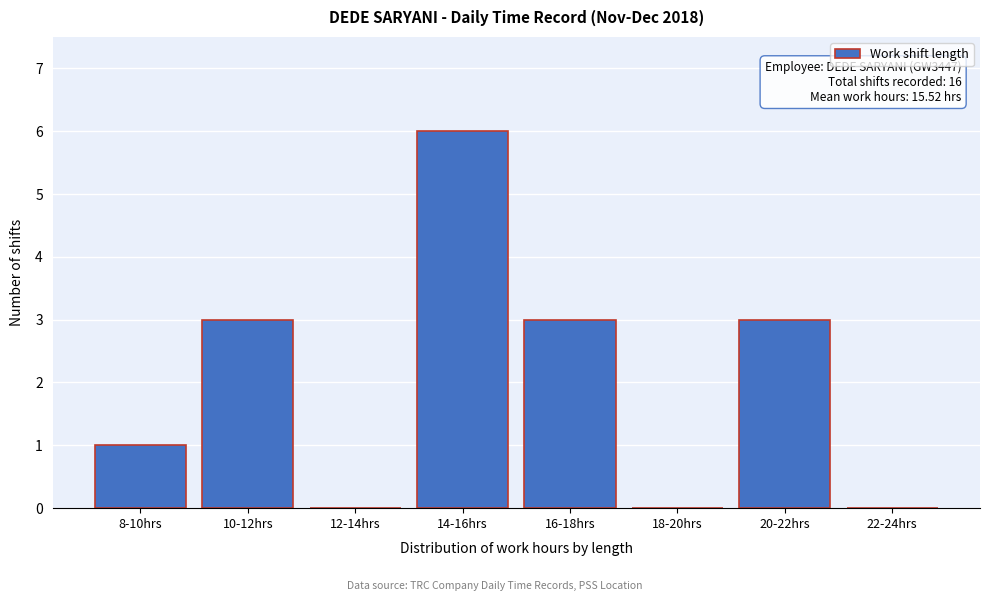

Reading left to right, transcribe all the data shown in this chart.

8-10hrs=1	10-12hrs=3	12-14hrs=0	14-16hrs=6	16-18hrs=3	18-20hrs=0	20-22hrs=3	22-24hrs=0